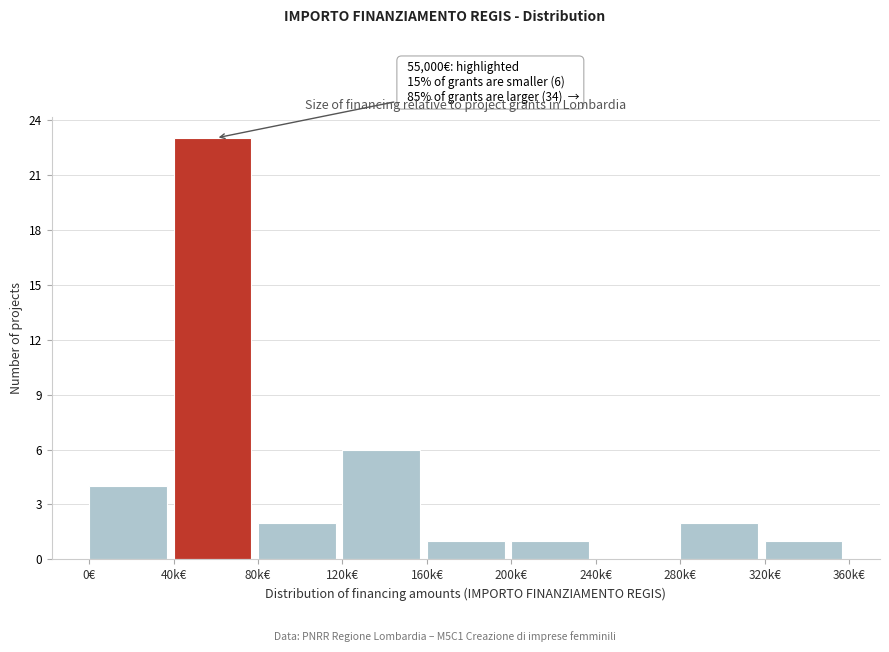

Reading left to right, transcribe all the data shown in this chart.

0€=4	40k€=23	80k€=2	120k€=6	160k€=1	200k€=1	240k€=0	280k€=2	320k€=1